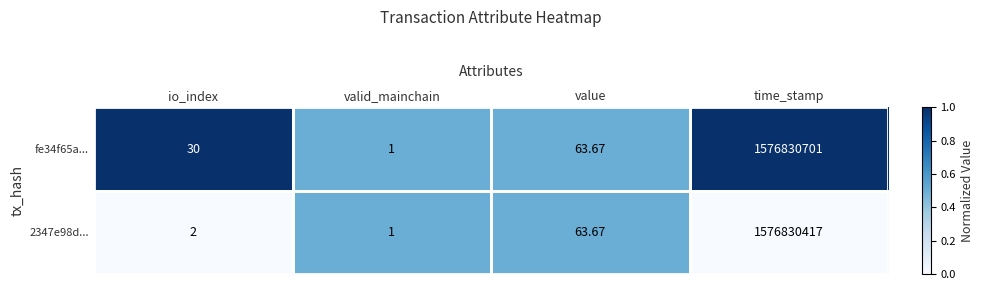

What is the greatest value displayed?

1576830701.0